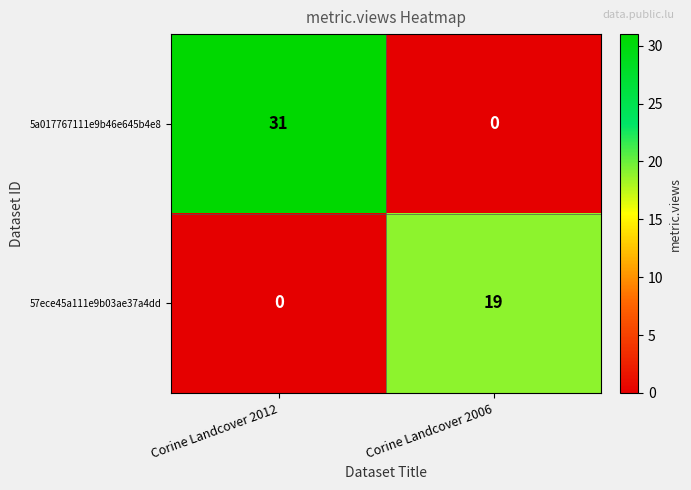

What is the total value across all series at Corine Landcover 2012?

31